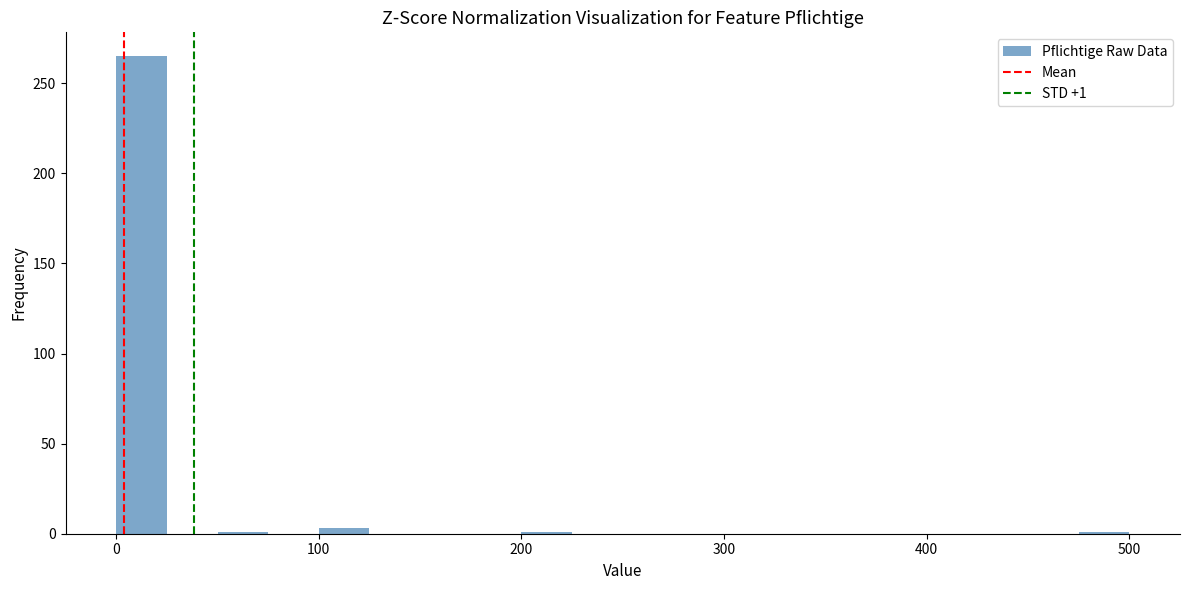

Around what value on the x-axis is the tallest bar? Give the approximate position of its centre, as read against the axis.

10